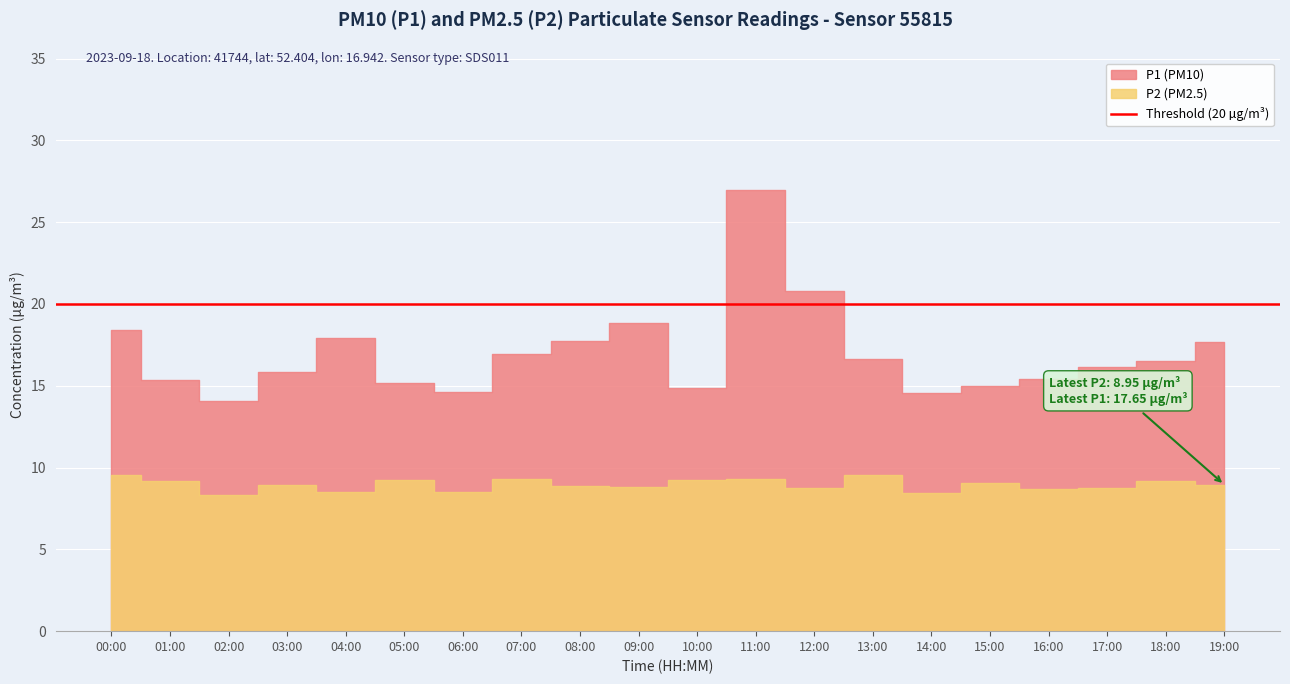

How many values in the P1 series exceed 16?

11